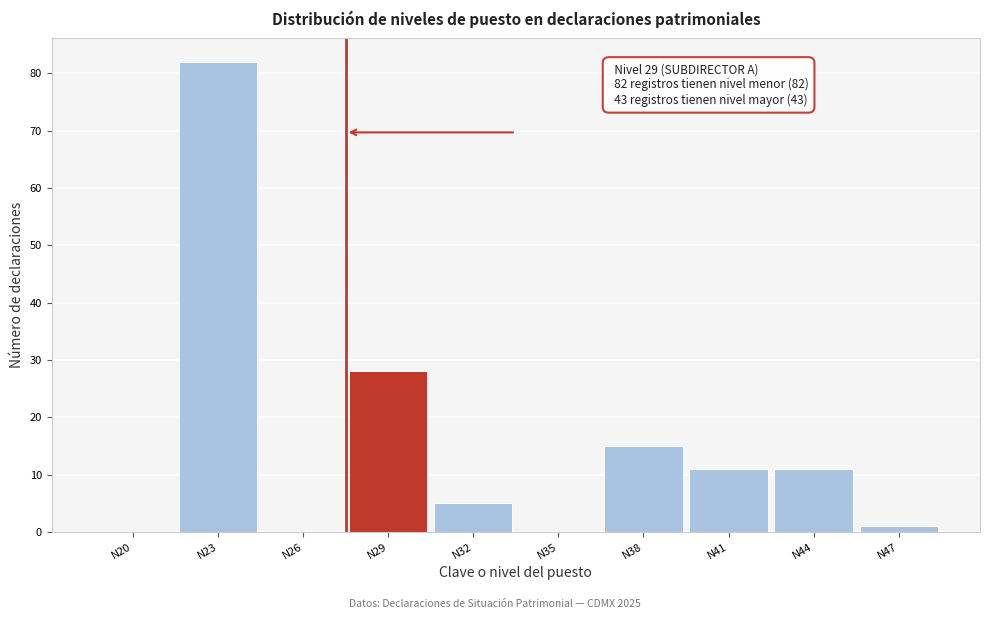

Reading right to left, transcribe all the data shown in this chart.

N47=1	N44=11	N41=11	N38=15	N35=0	N32=5	N29=28	N26=0	N23=82	N20=0